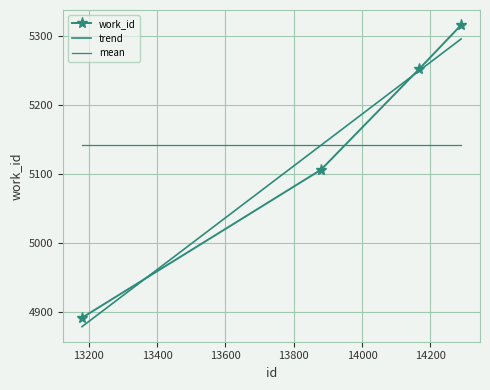

How many categories are shown in the chart?

4